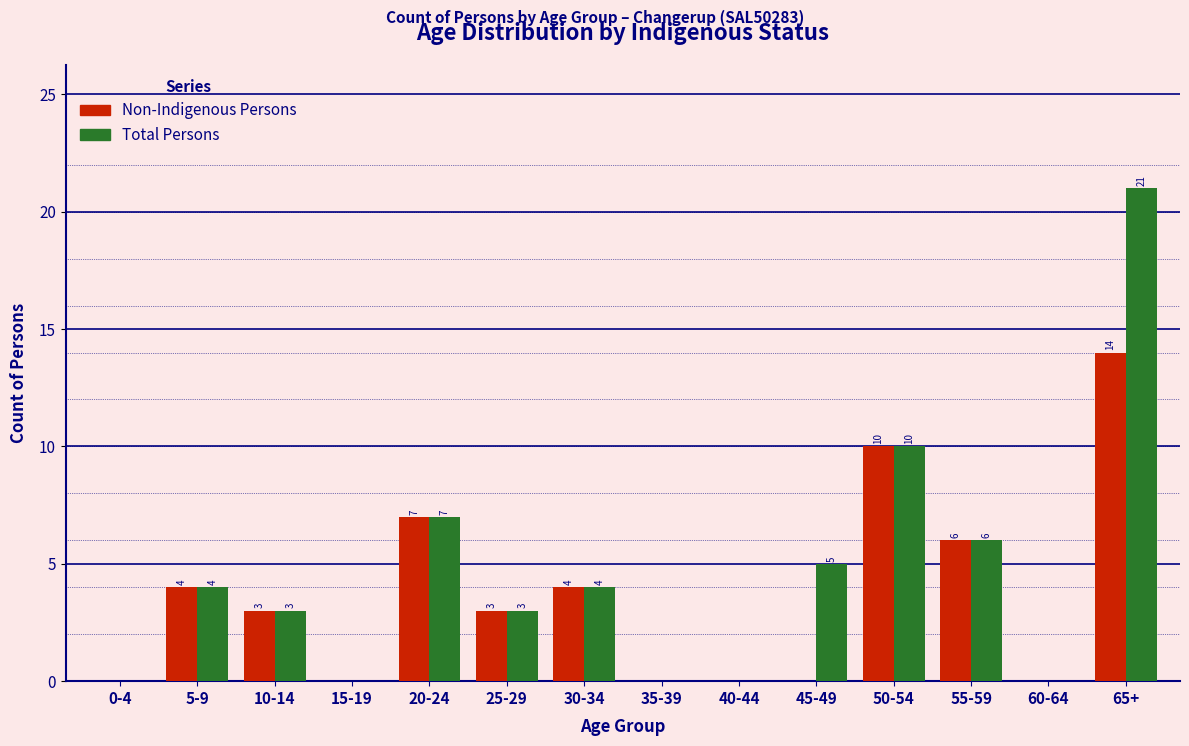

Reading right to left, what are all the values shown in this chart?

Non-Indigenous Persons: 65+=14	60-64=0	55-59=6	50-54=10	45-49=0	40-44=0	35-39=0	30-34=4	25-29=3	20-24=7	15-19=0	10-14=3	5-9=4	0-4=0
Total Persons: 65+=21	60-64=0	55-59=6	50-54=10	45-49=5	40-44=0	35-39=0	30-34=4	25-29=3	20-24=7	15-19=0	10-14=3	5-9=4	0-4=0